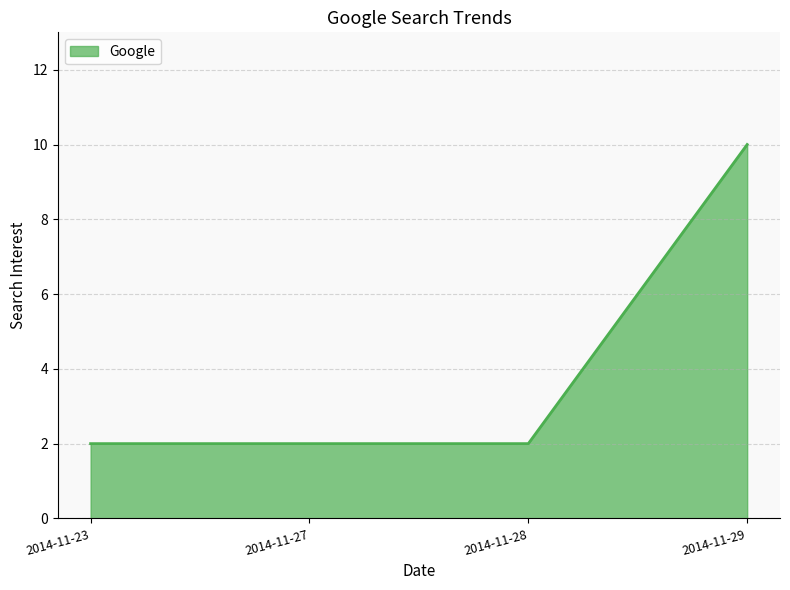

What is the difference between the maximum and minimum values?

8